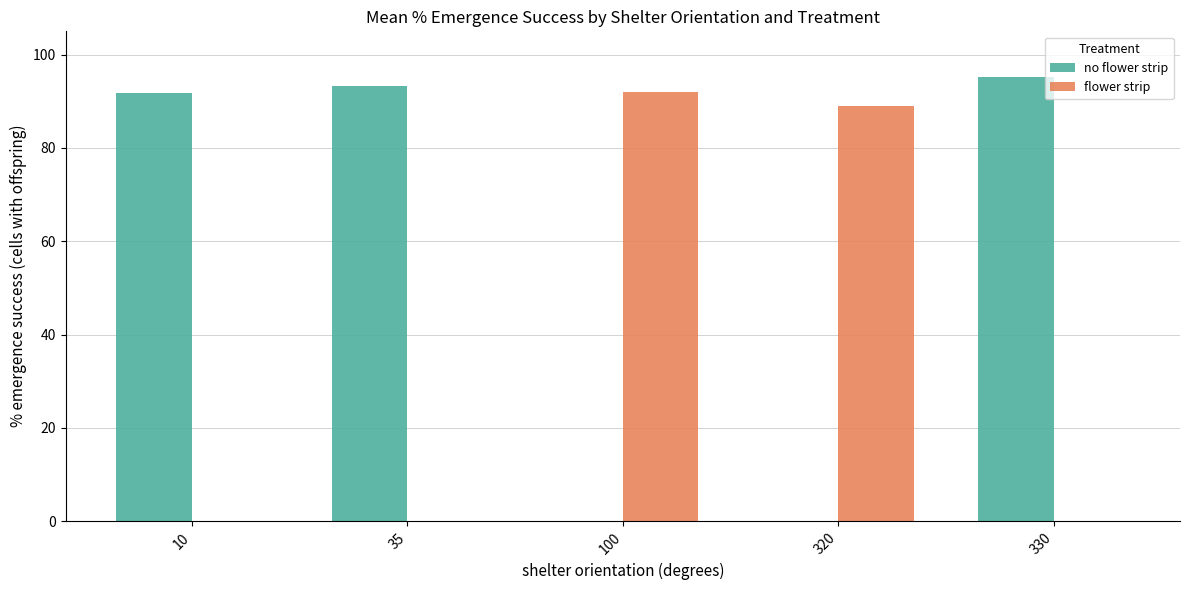

How many categories are shown in the chart?

5